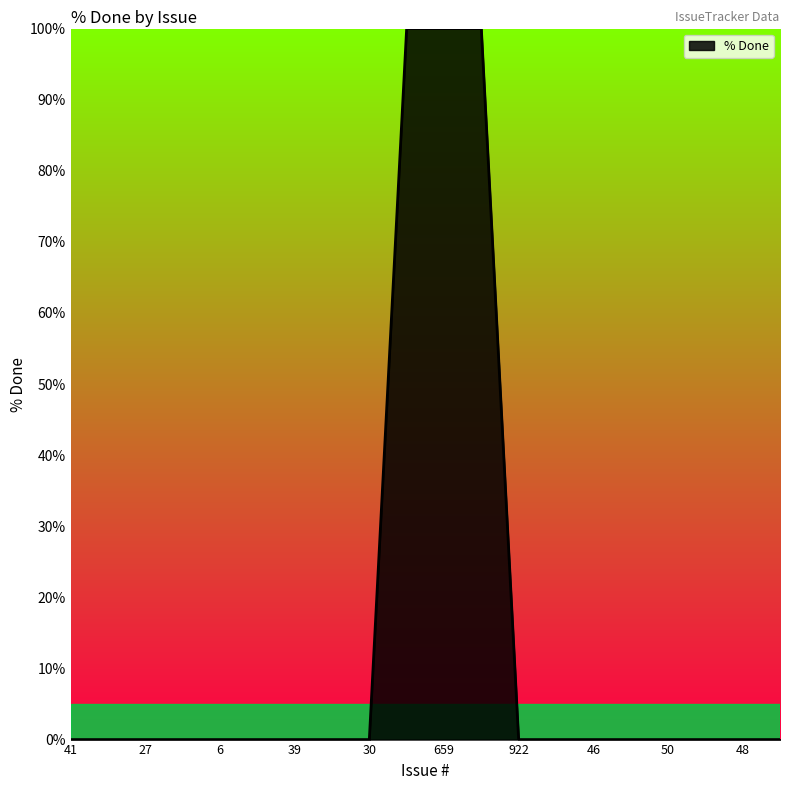

What is the greatest value displayed?

100